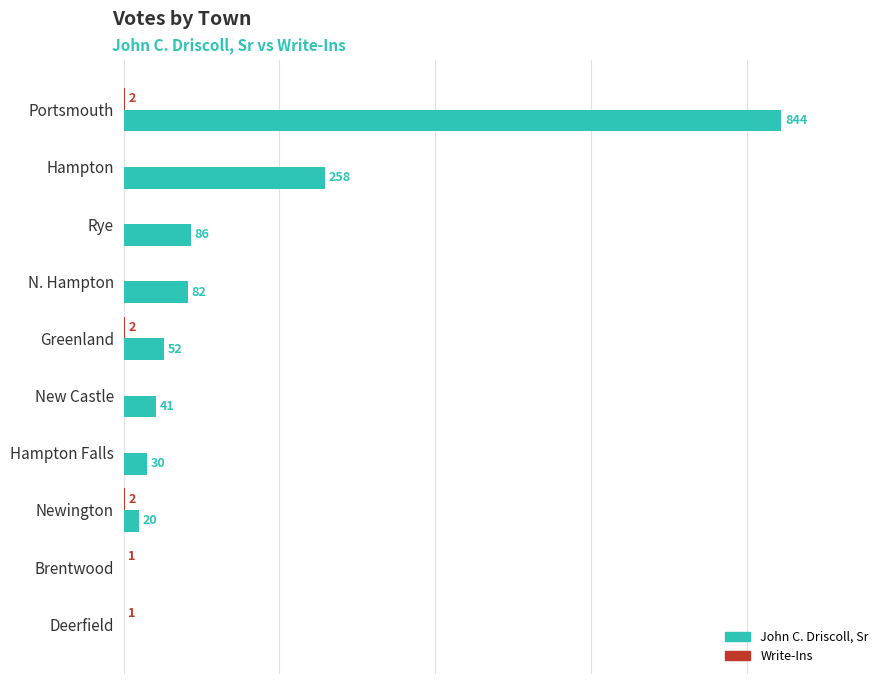

Between Greenland and Deerfield, which series saw the biggest shift?

John C. Driscoll, Sr